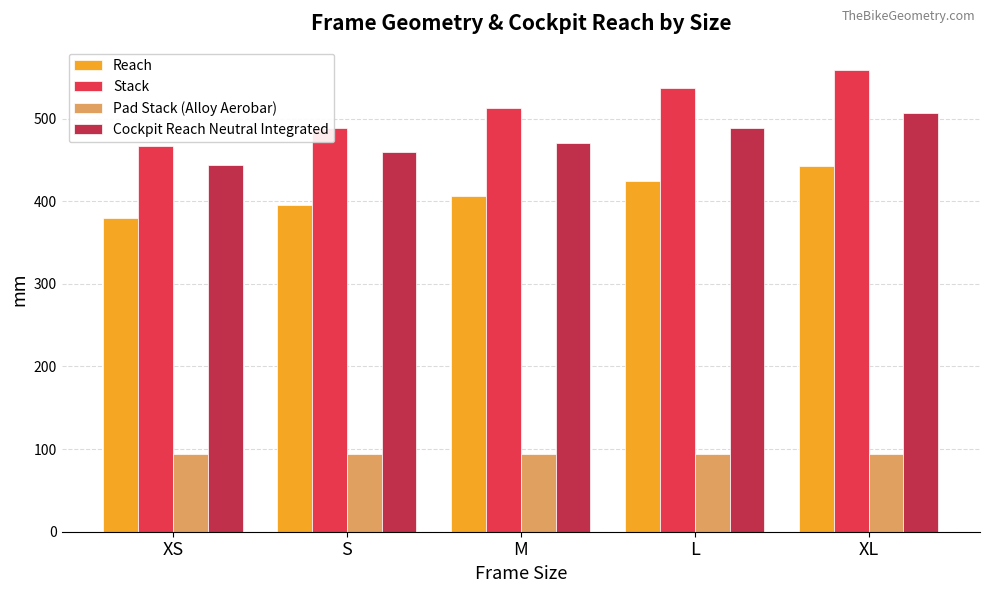

What is the label of the 3rd bar from the right?

M